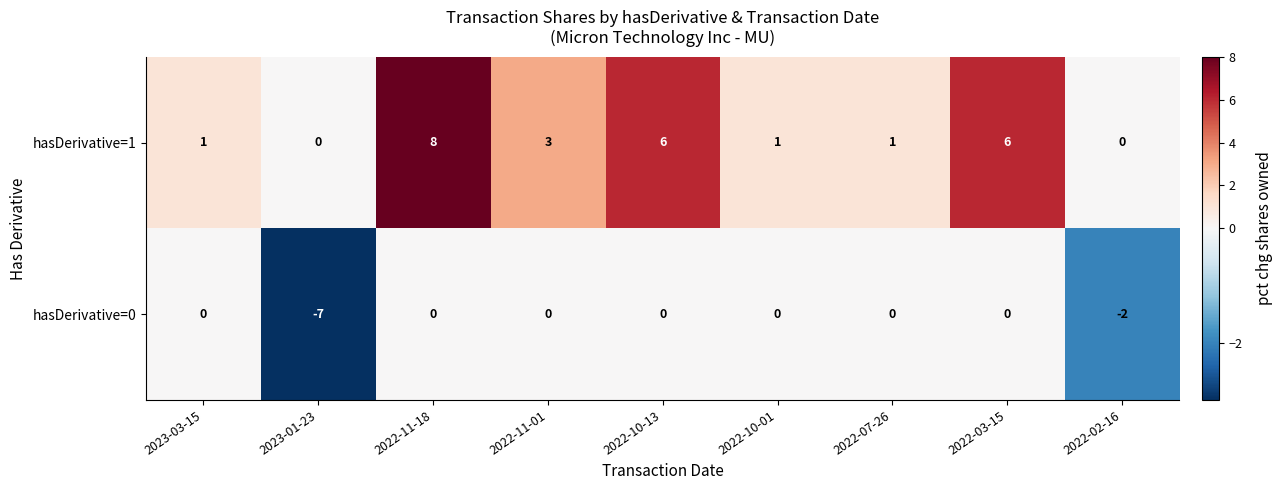

Reading left to right, what are all the values shown in this chart?

hasDerivative=1: 1	0	8	3	6	1	1	6	0
hasDerivative=0: 0	-7	0	0	0	0	0	0	-2